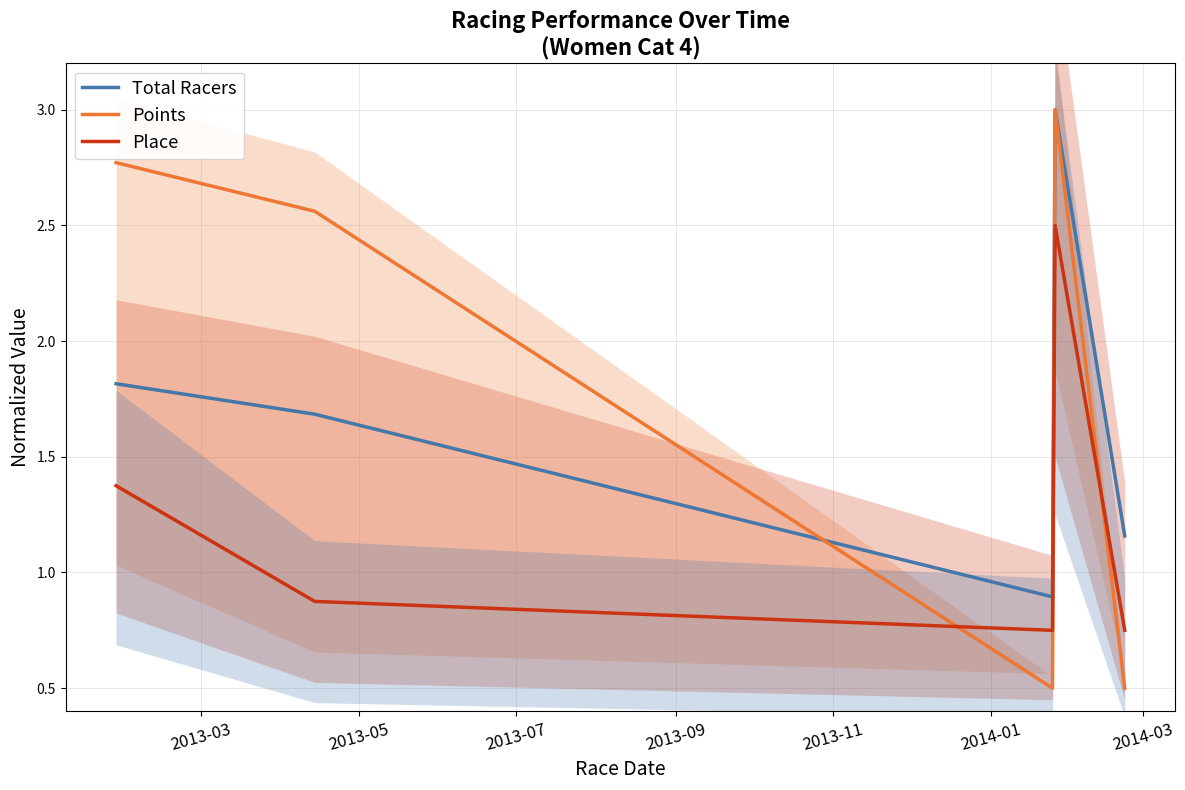

What is the maximum value for Place?

2.5